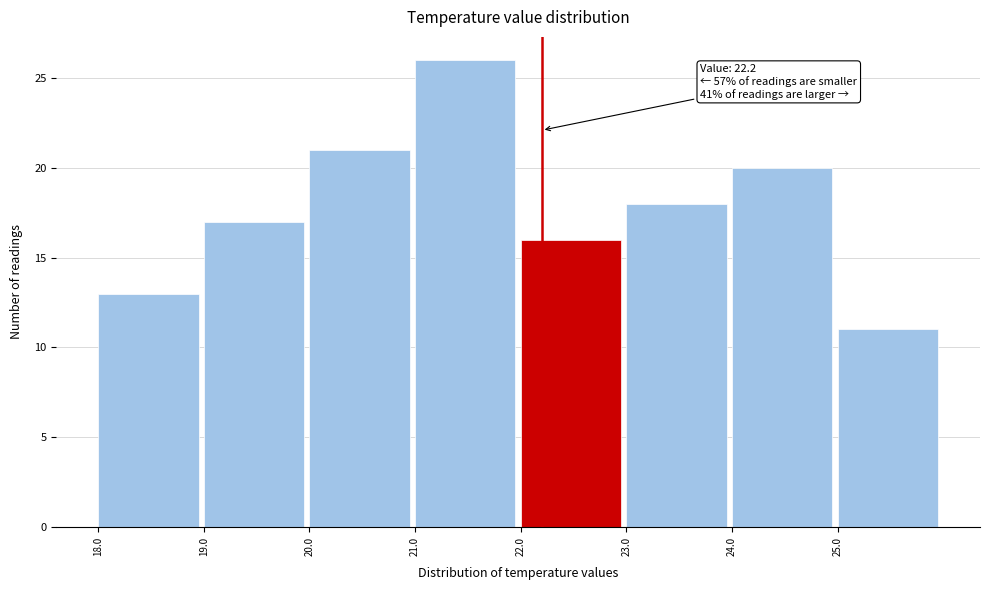

Over which range of the x-axis is the bar tallest?

21 to 22